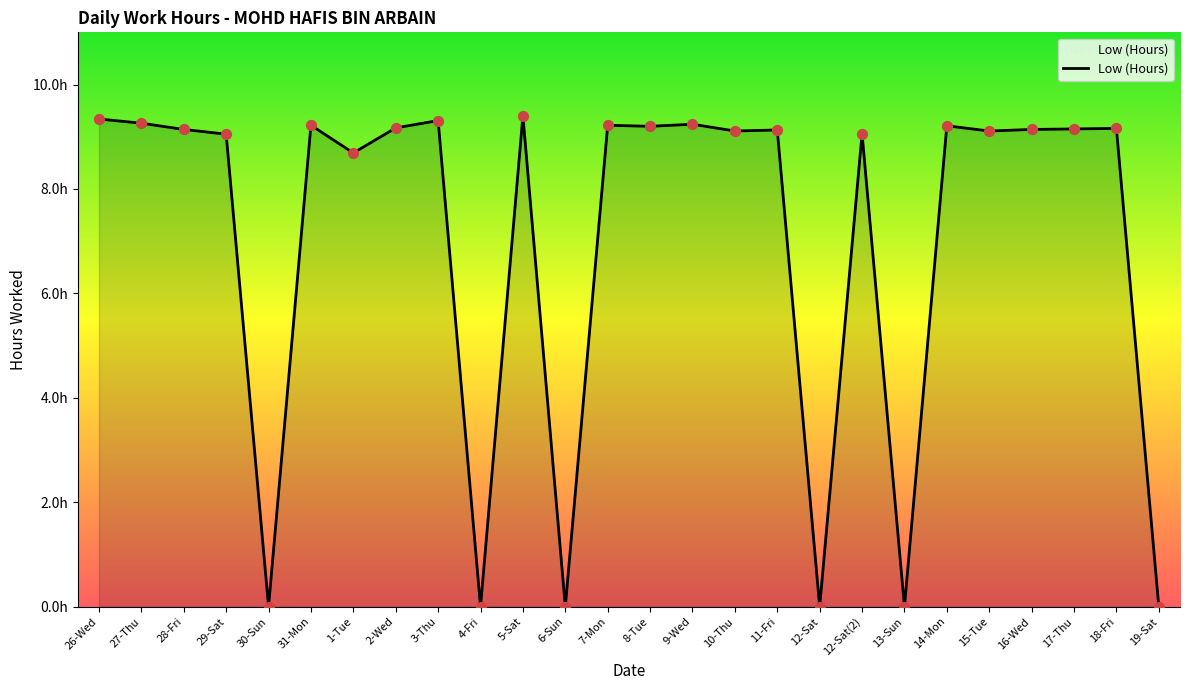

Which has a higher value, 4-Fri or 5-Sat?

5-Sat